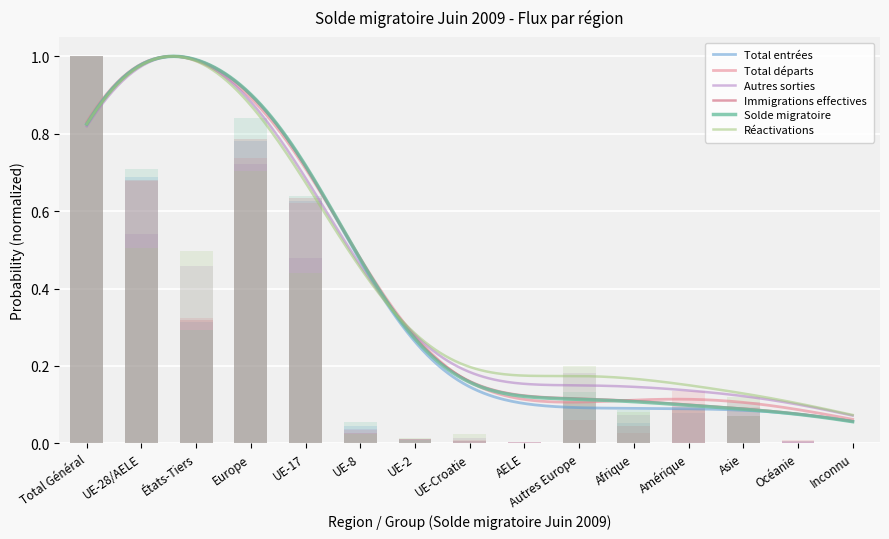

Reading left to right, extract all data points from this chart.

Total entrées: 1.0	0.7	0.3	0.8	0.6	0.0	0.0	0.0	0.0	0.1	0.1	0.1	0.1	0.0	0.0
Total départs: 1.0	0.7	0.3	0.7	0.6	0.0	0.0	0.0	0.0	0.1	0.0	0.1	0.1	0.0	0.0
Autres sorties: 1.0	0.5	0.5	0.7	0.5	0.0	0.0	0.0	0.0	0.2	0.1	0.1	0.1	0.0	0.0
Immigrations effectives: 1.0	0.7	0.3	0.8	0.6	0.0	0.0	0.0	0.0	0.1	0.0	0.1	0.1	0.0	0.0
Solde migratoire: 1.0	0.7	0.3	0.8	0.6	0.1	0.0	0.0	0.0	0.1	0.1	-0.0	0.1	0.0	0.0
Réactivations: 1.0	0.5	0.5	0.7	0.4	0.0	0.0	0.0	0.0	0.2	0.1	0.1	0.1	0.0	0.0